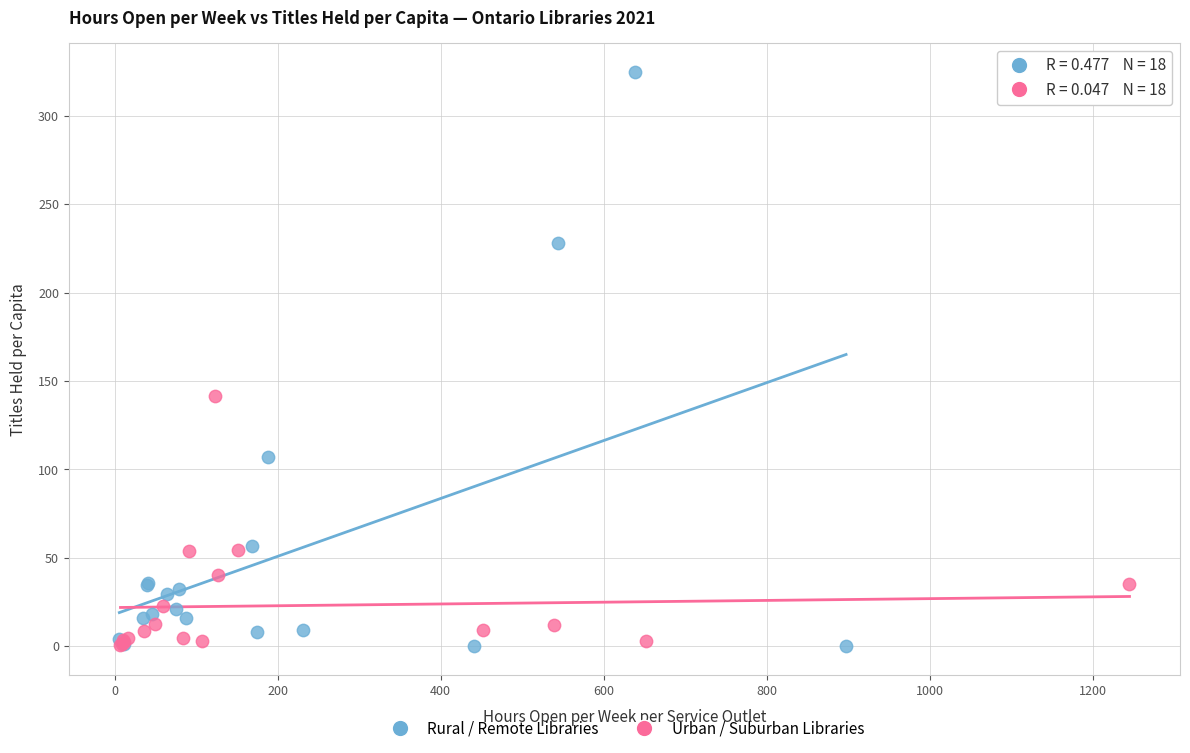

Which series reaches the maximum Y coordinate?

Rural / Remote Libraries